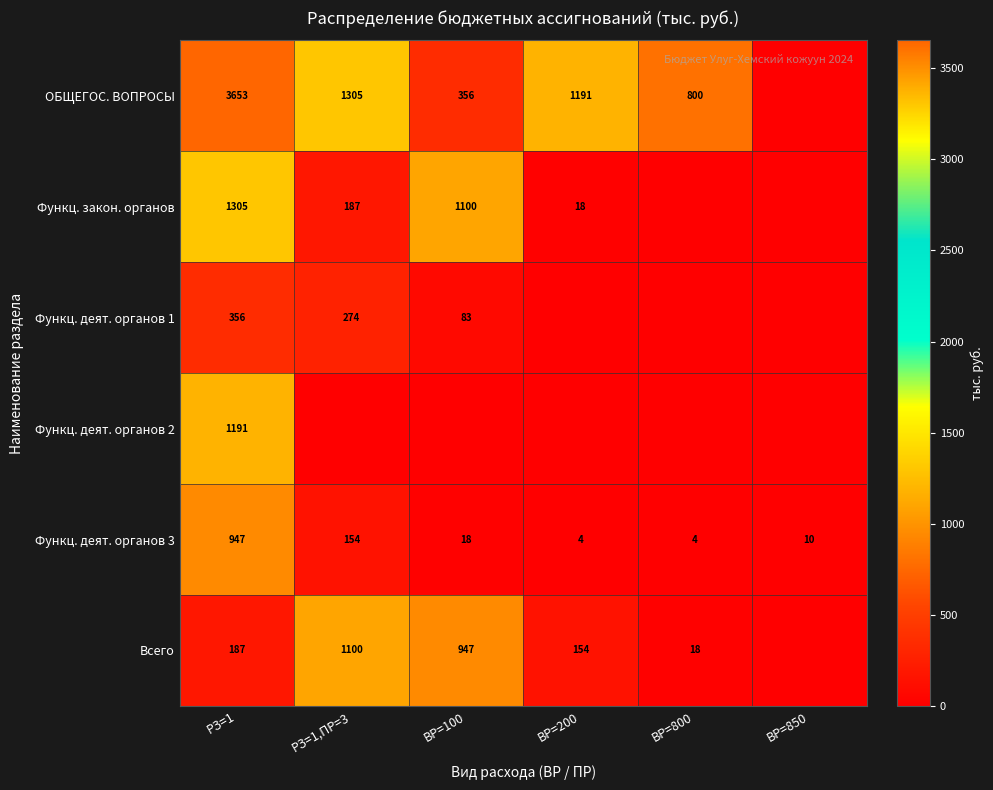

The Функц. деят. органов 3 series shows 4 at ВР=200. True or false?

True